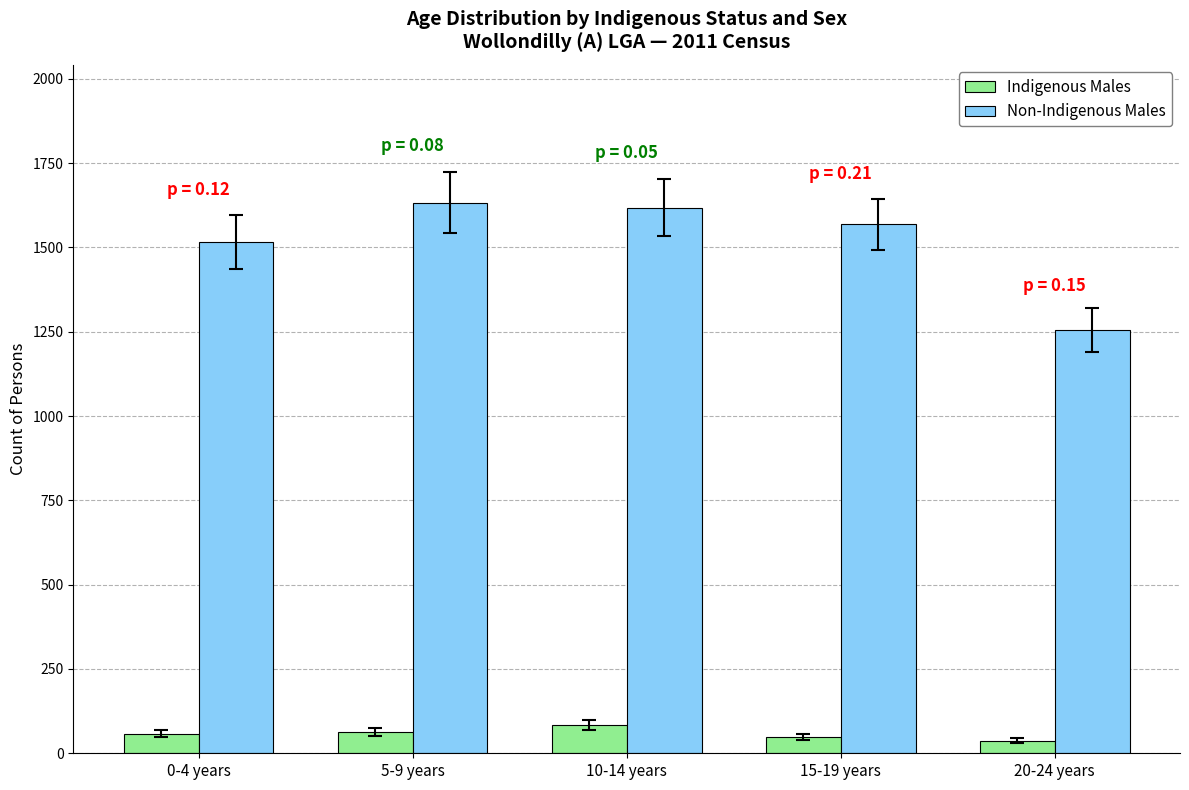

What position from the left is 15-19 years?

4